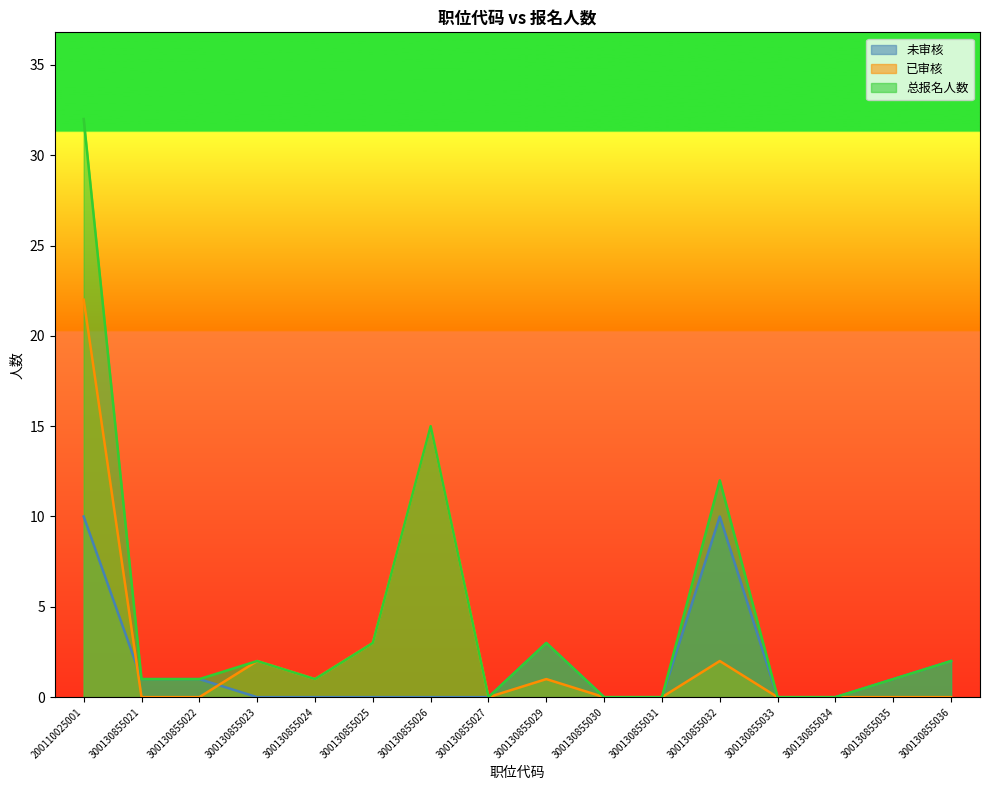

True or false: 总报名人数 and 已审核 cross at least once.

False